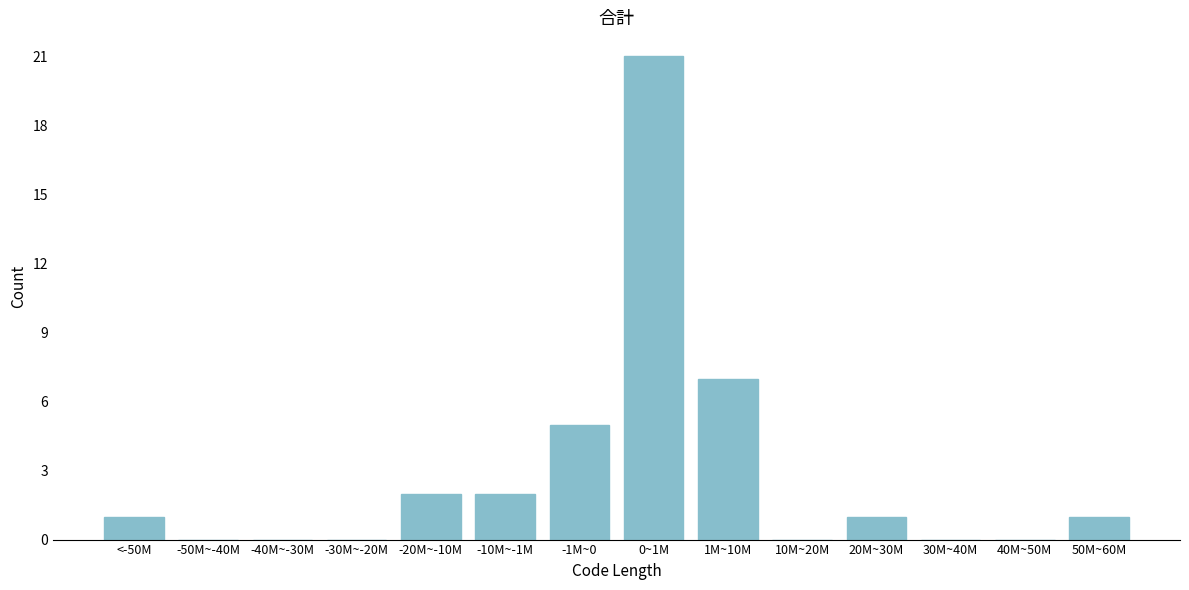

Reading right to left, what are all the values shown in this chart?

50M~60M=1	40M~50M=0	30M~40M=0	20M~30M=1	10M~20M=0	1M~10M=7	0~1M=21	-1M~0=5	-10M~-1M=2	-20M~-10M=2	-30M~-20M=0	-40M~-30M=0	-50M~-40M=0	<-50M=1